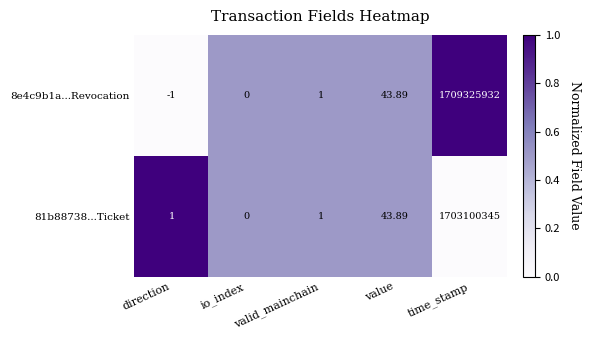

At which category does the chart reach its minimum across all series?

direction